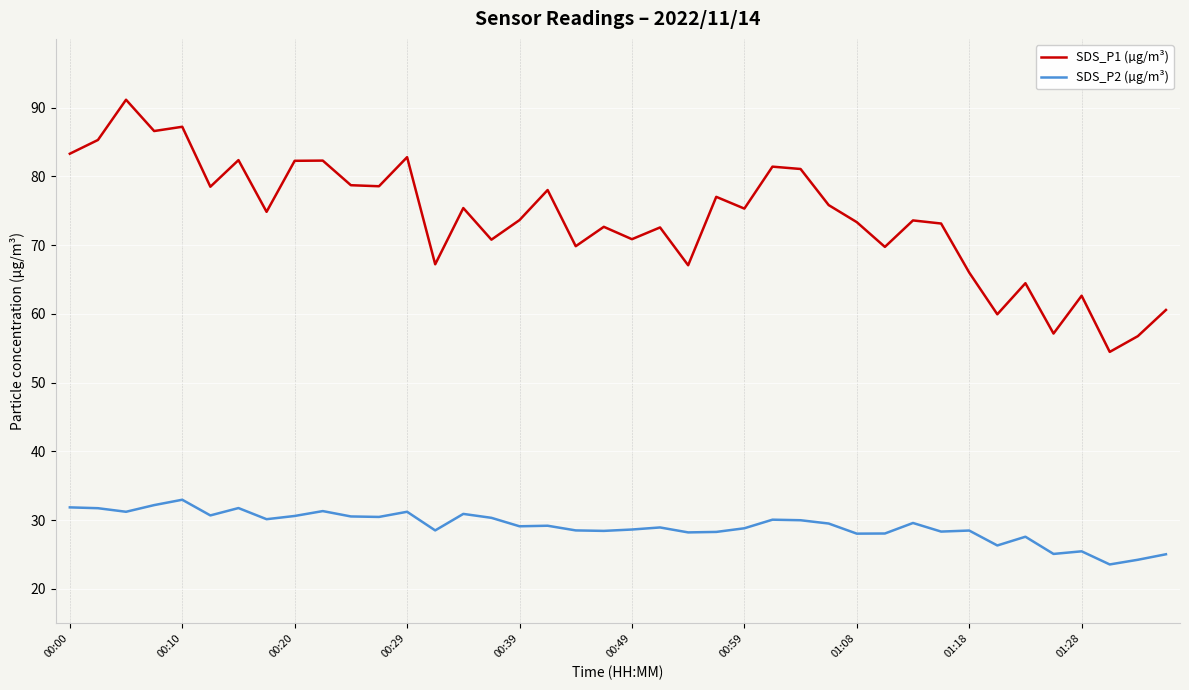

What is the maximum value for SDS_P2 (µg/m³)?

33.0